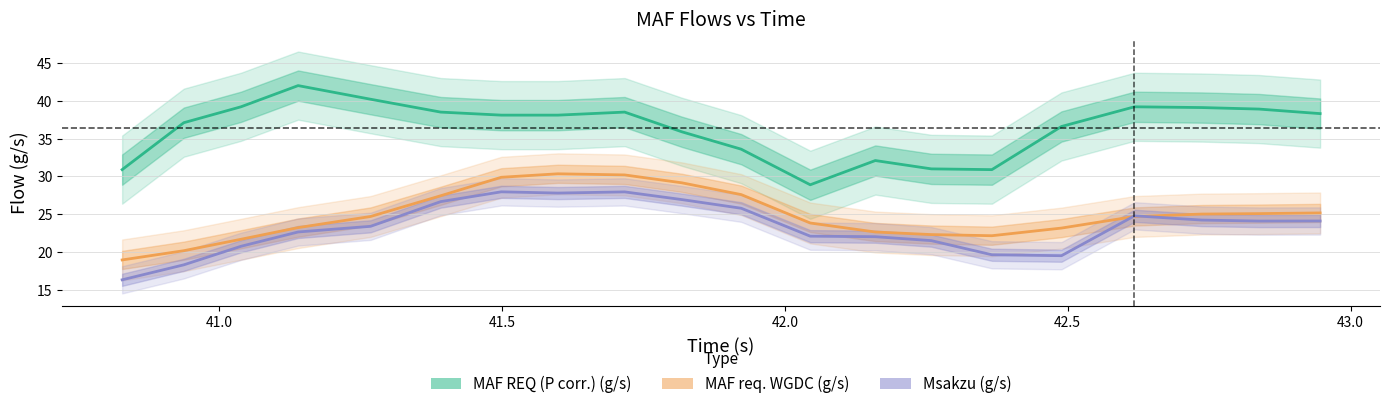

What are all the series names shown in the legend?

MAF REQ (P corr.) (g/s), MAF req. WGDC (g/s), Msakzu (g/s)